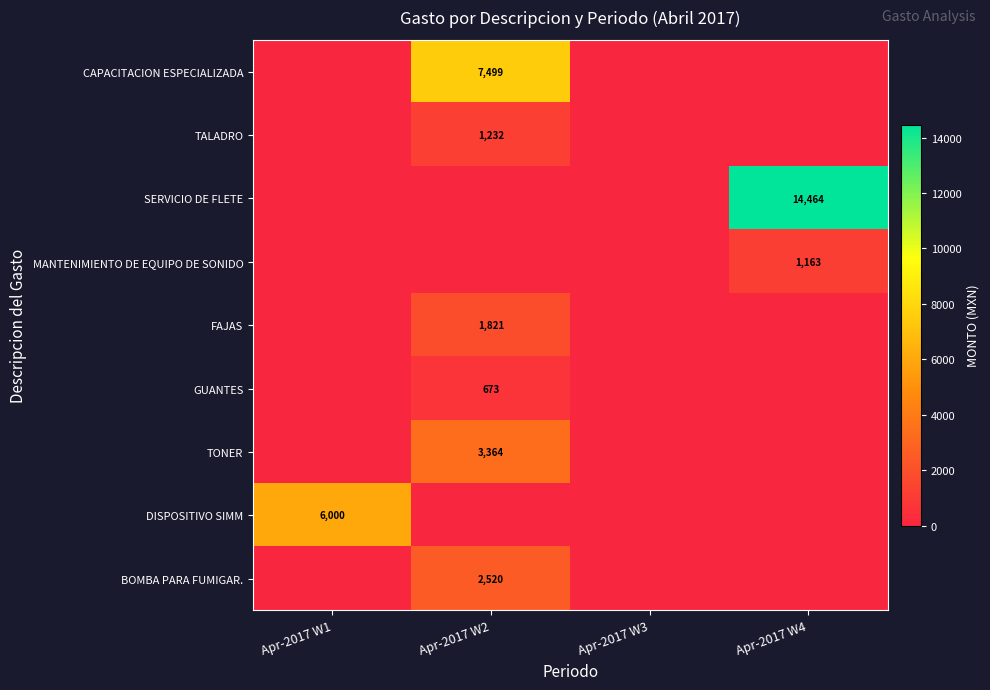

At which category does the chart reach its peak across all series?

Apr-2017 W4